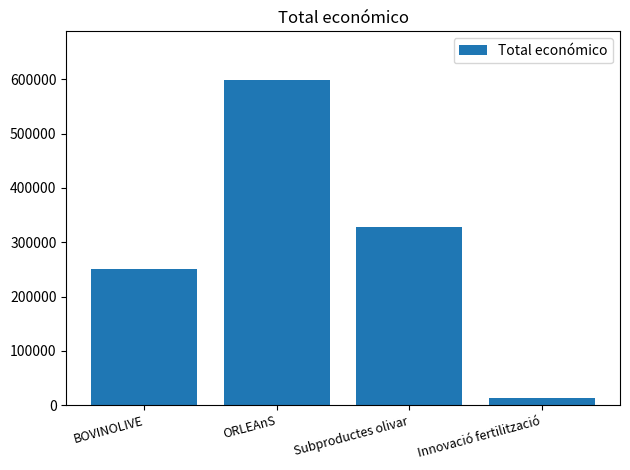

Reading left to right, transcribe all the data shown in this chart.

BOVINOLIVE=251272	ORLEAnS=598659	Subproductes olivar=327744	Innovació fertilització=12250